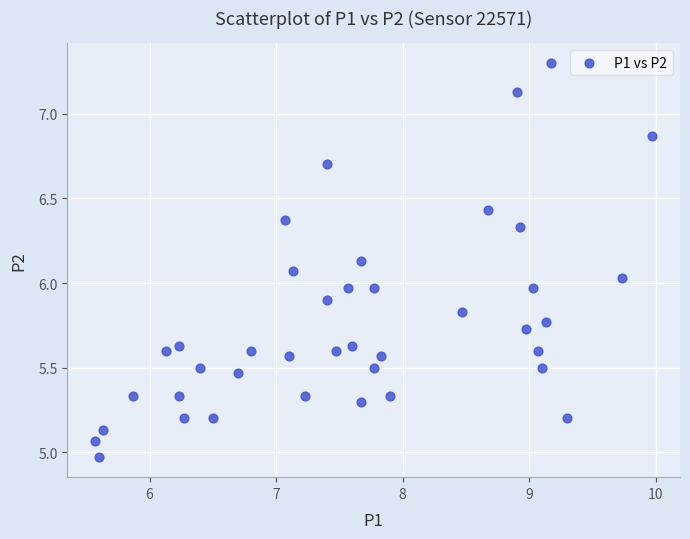

What is the range of Y values (max minus min)?

2.3